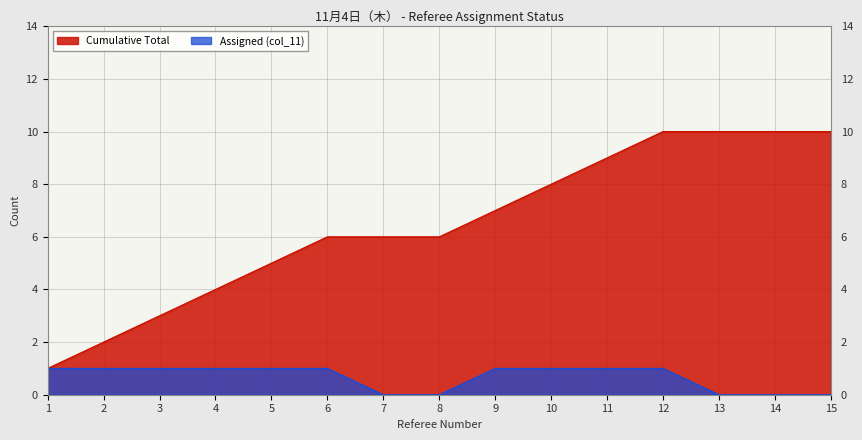

Which category has the highest value across all series?

12